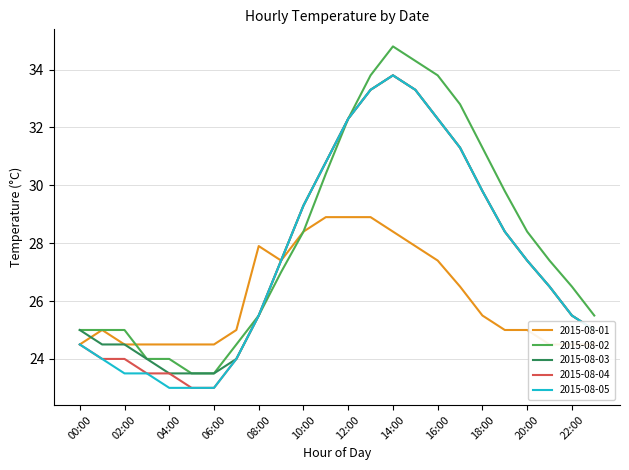

Reading left to right, what are all the values shown in this chart?

2015-08-01: 24.5	25.0	24.5	24.5	24.5	24.5	24.5	25.0	27.9	27.4	28.4	28.9	28.9	28.9	28.4	27.9	27.4	26.5	25.5	25.0	25.0	24.5	24.5	24.5
2015-08-02: 25.0	25.0	25.0	24.0	24.0	23.5	23.5	24.5	25.5	27.0	28.4	30.4	32.3	33.8	34.8	34.3	33.8	32.8	31.3	29.8	28.4	27.4	26.5	25.5
2015-08-03: 25.0	24.5	24.5	24.0	23.5	23.5	23.5	24.0	25.5	27.4	29.3	30.8	32.3	33.3	33.8	33.3	32.3	31.3	29.8	28.4	27.4	26.5	25.5	25.0
2015-08-04: 24.5	24.0	24.0	23.5	23.5	23.0	23.0	24.0	25.5	27.4	29.3	30.8	32.3	33.3	33.8	33.3	32.3	31.3	29.8	28.4	27.4	26.5	25.5	25.0
2015-08-05: 24.5	24.0	23.5	23.5	23.0	23.0	23.0	24.0	25.5	27.4	29.3	30.8	32.3	33.3	33.8	33.3	32.3	31.3	29.8	28.4	27.4	26.5	25.5	25.0